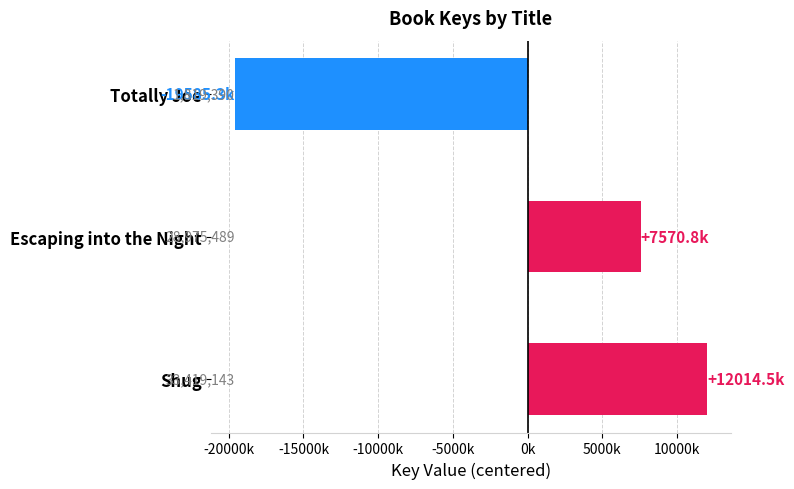

Does the chart contain any negative values?

Yes